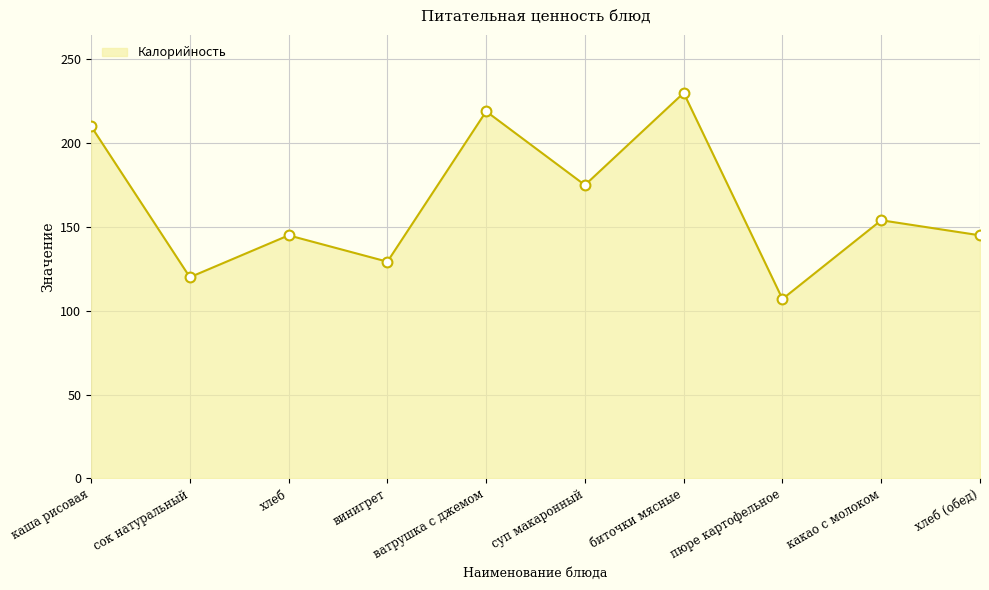

What is the ratio of the value at суп макаронный to the value at винигрет?

1.4